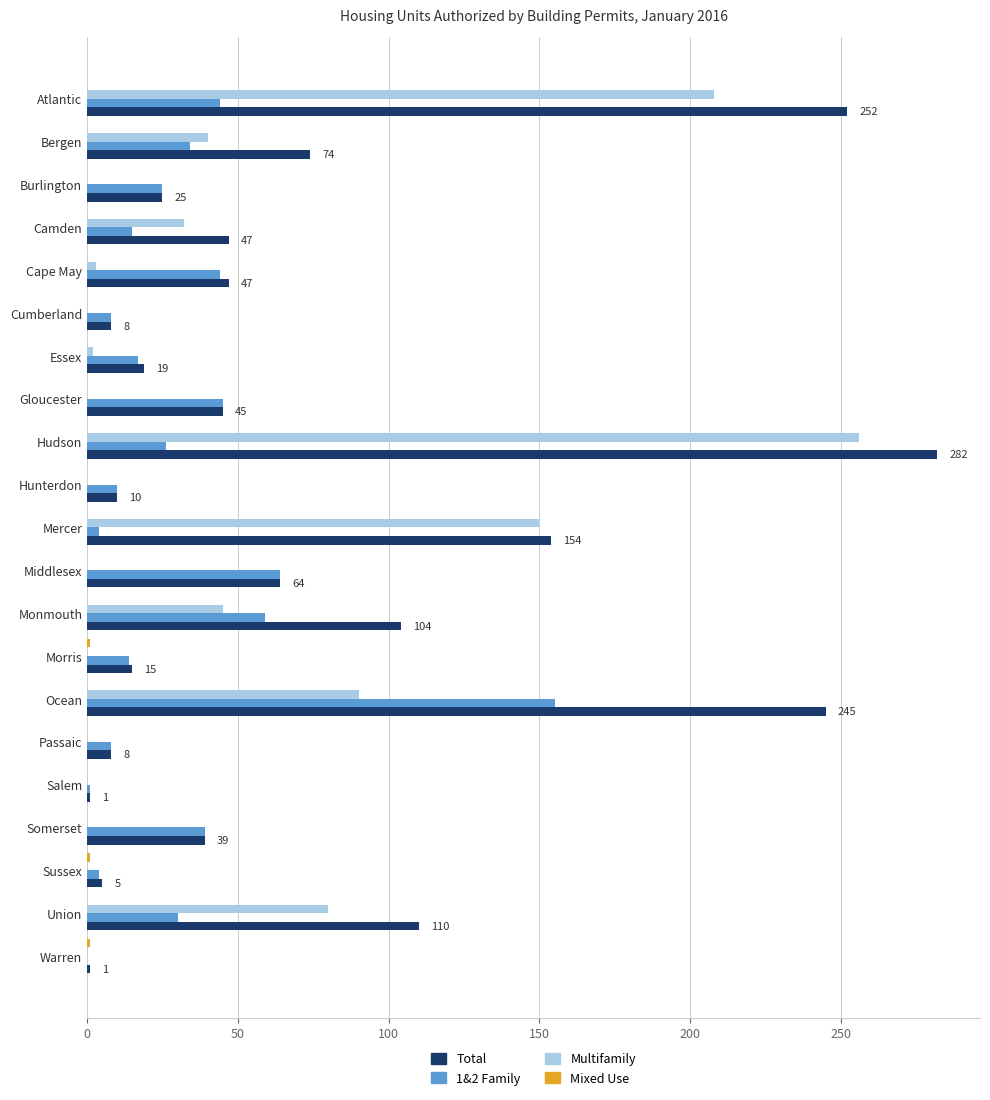

Where is Multifamily nearest to the value 128?

Mercer